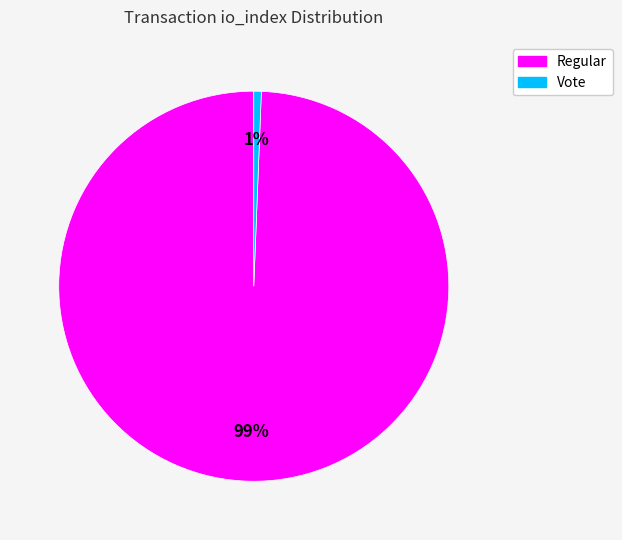

Does any single category account for the majority?

Yes